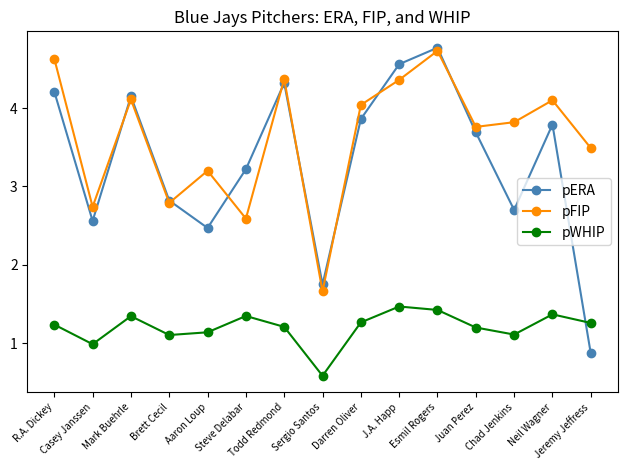

What is the lowest value of the pFIP series?

1.7